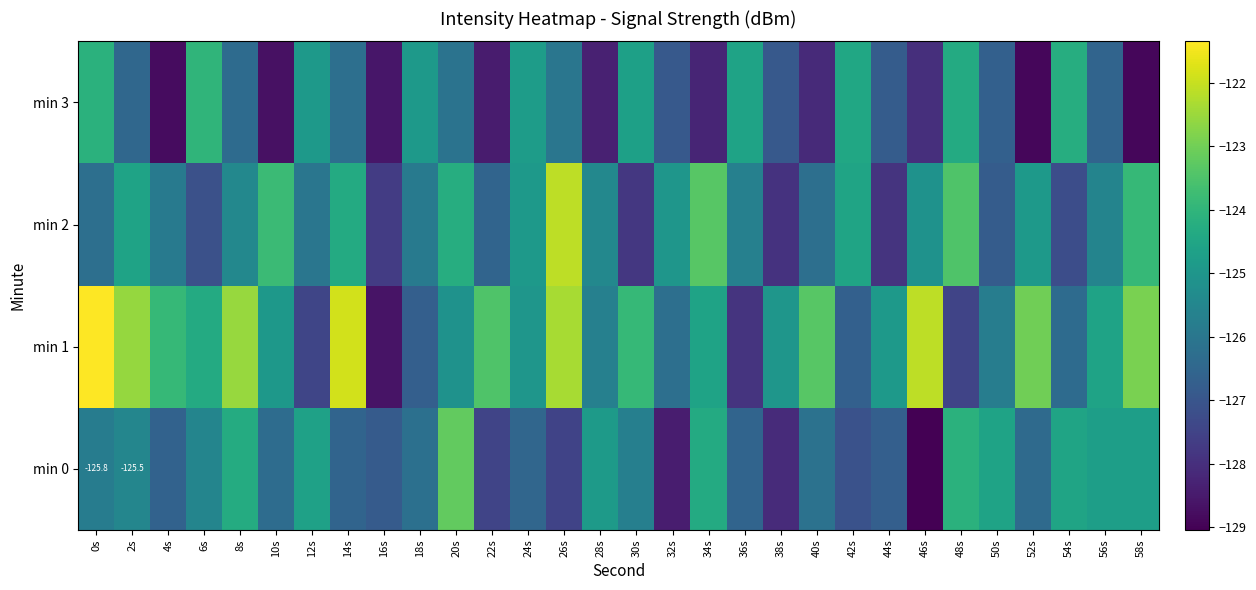

What is the maximum value for min 3?

-124.0